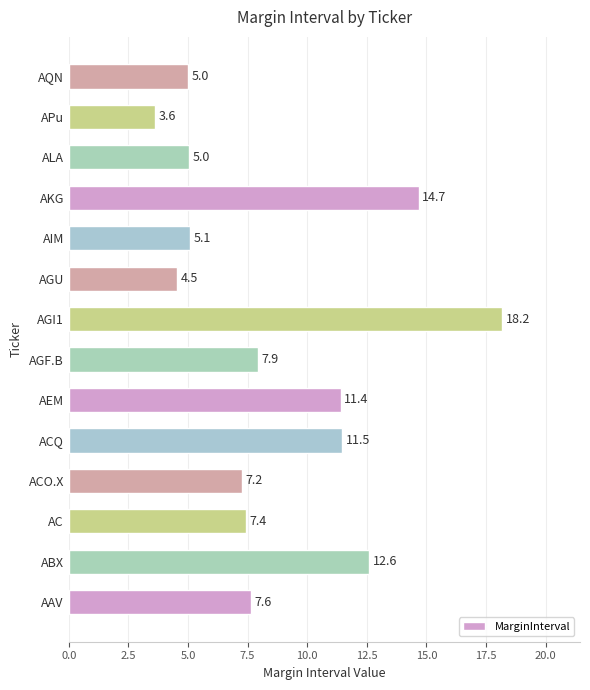

Reading bottom to top, transcribe all the data shown in this chart.

7.6	12.6	7.4	7.2	11.5	11.4	7.9	18.2	4.5	5.1	14.7	5.0	3.6	5.0